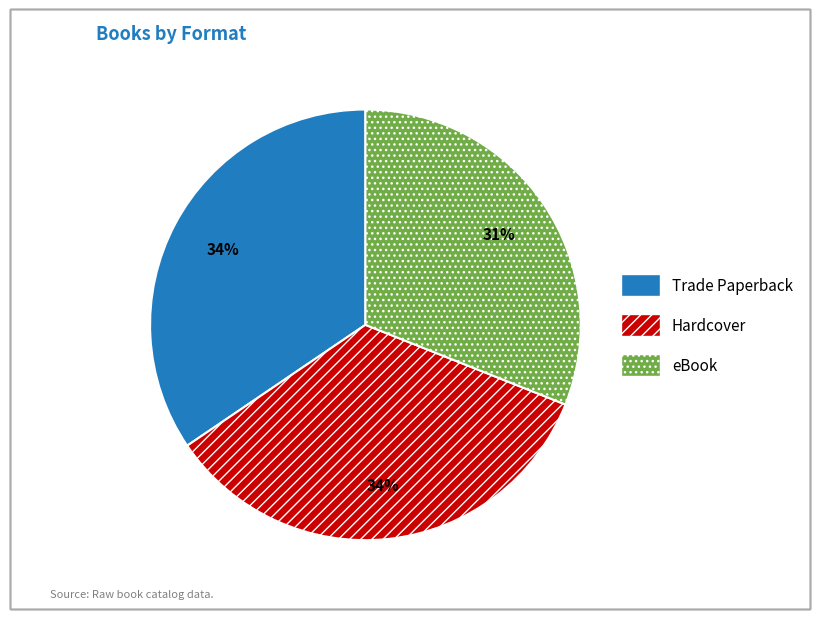

Which slice is the smallest?

eBook